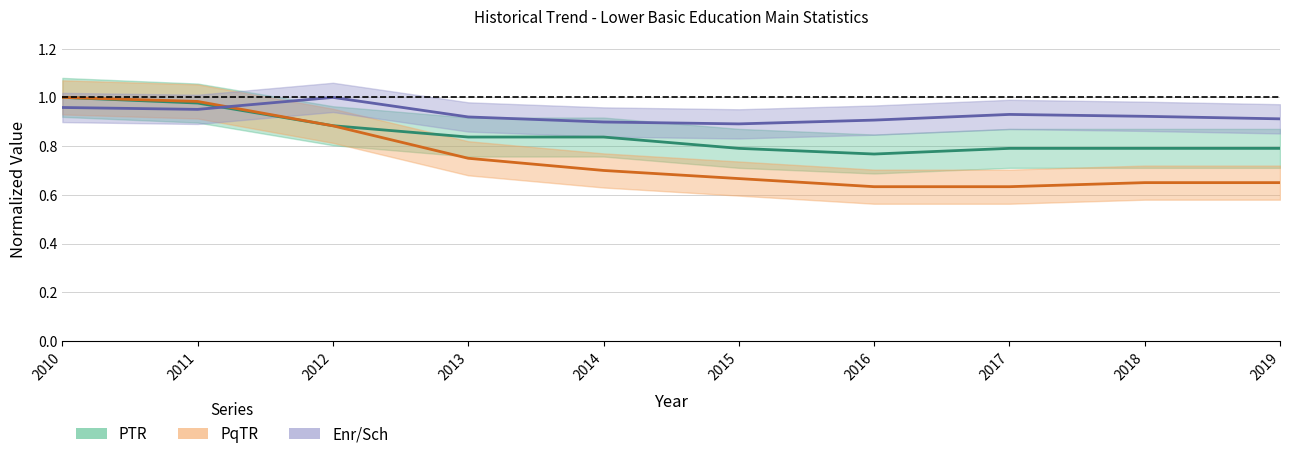

True or false: PqTR has more than 1 points higher than both neighbors.

False